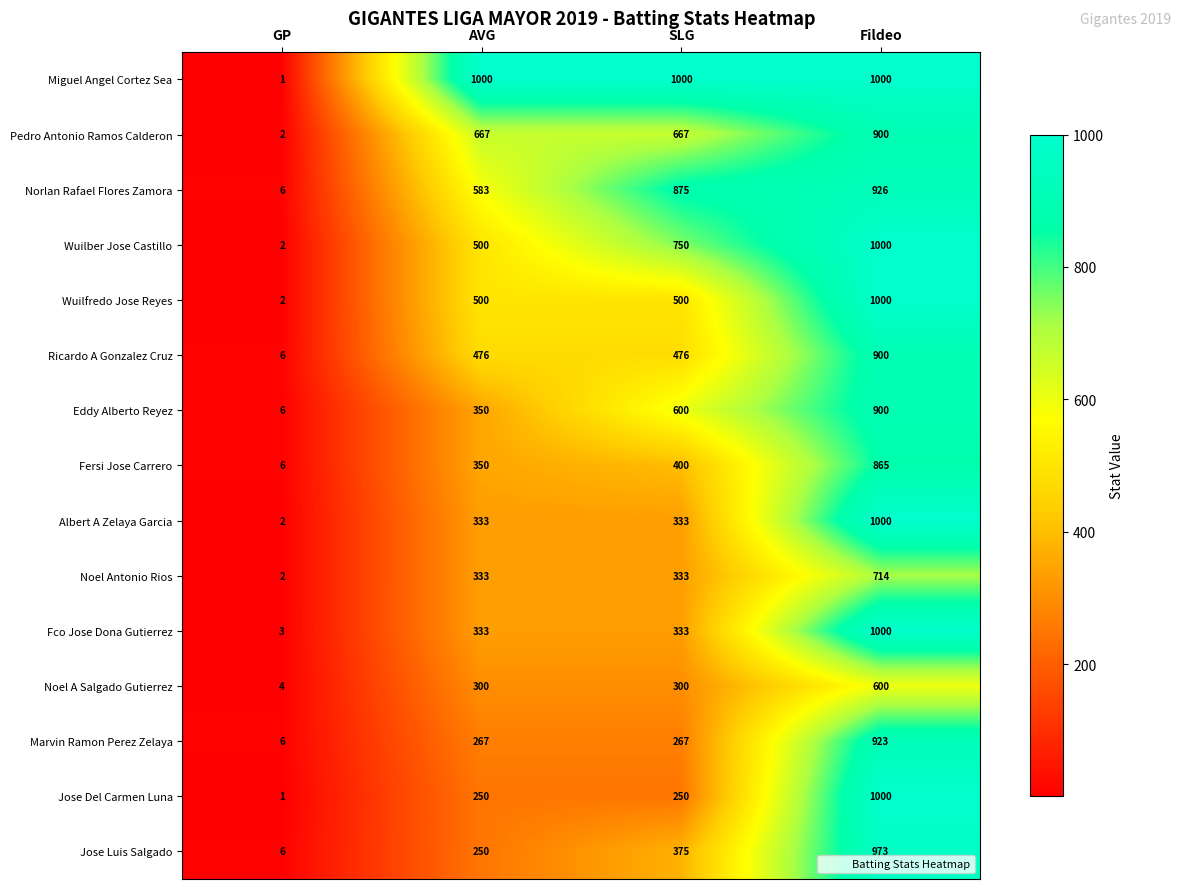

How many data points in Noel Antonio Rios are less than 333?

1